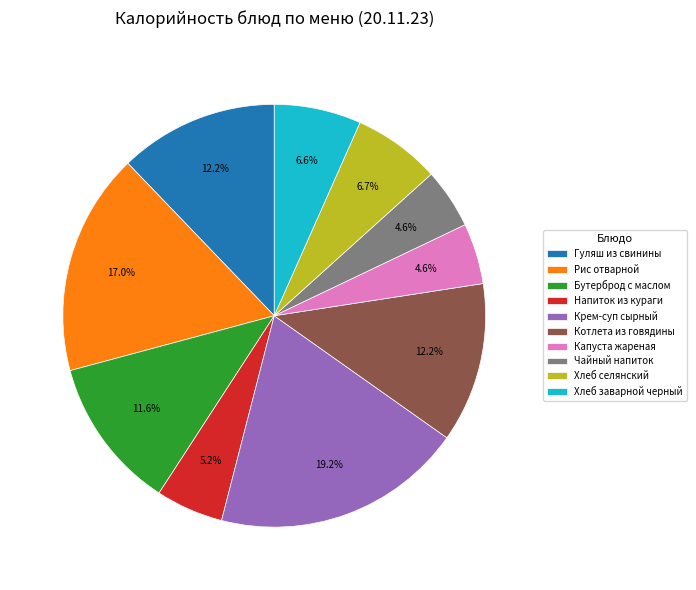

How much of the chart is everything except Бутерброд с маслом?

88.4%